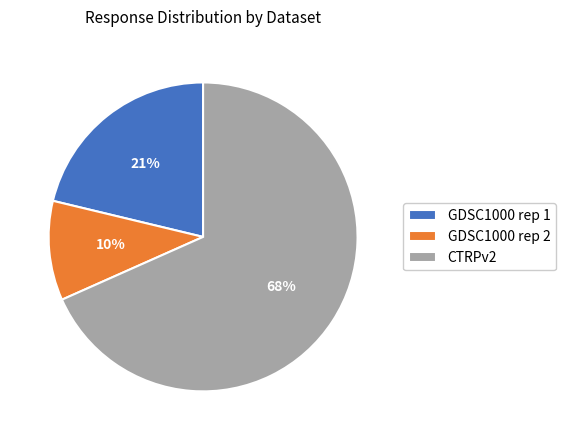

Does GDSC1000 rep 2 represent more than half of the total?

No